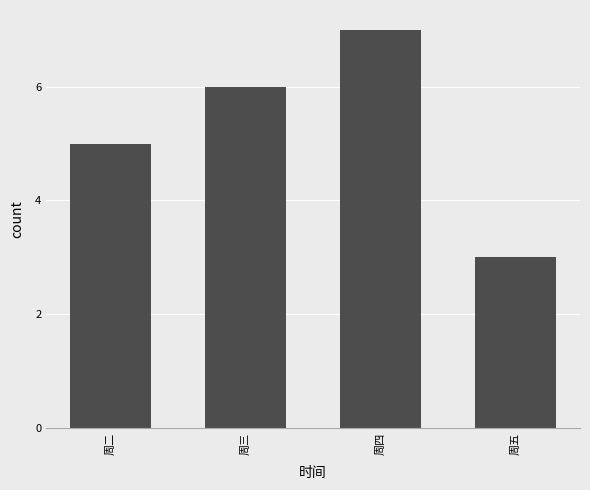

How many categories are shown in the chart?

4